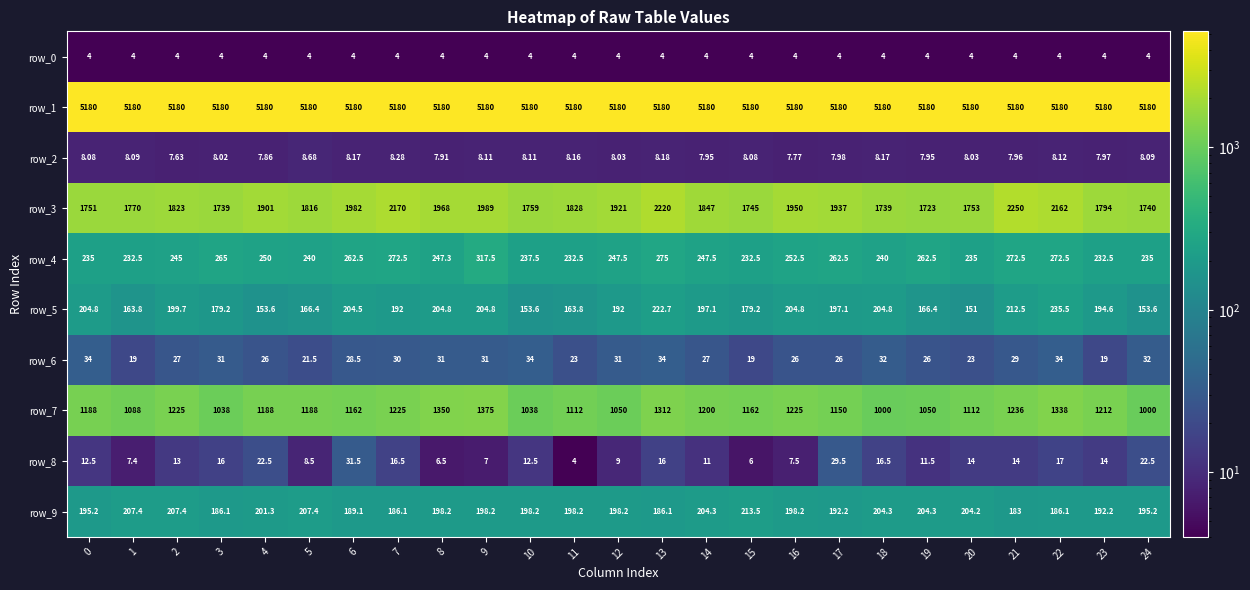

The value of row_1 at 17 is 5180.0. True or false?

True